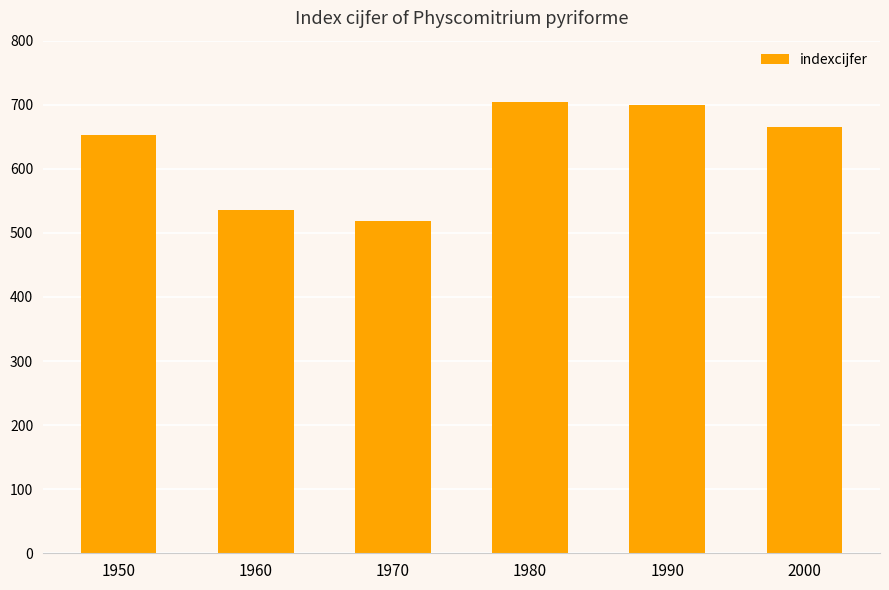

What is the sum of the values at 1980 and 1990?

1405